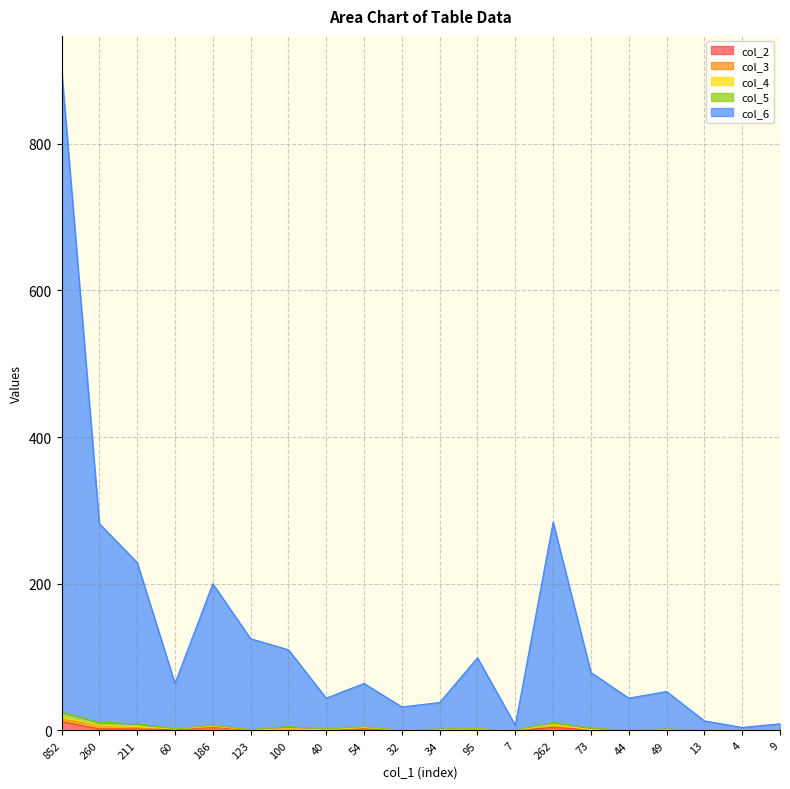

What is the difference between the highest and lowest values at 13?

13